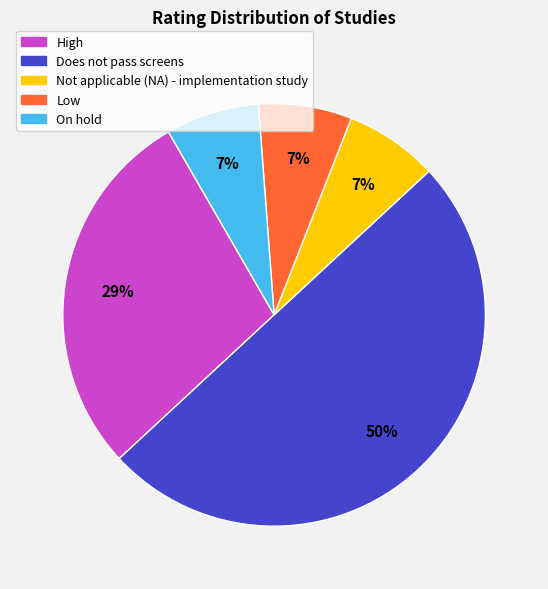

What is the ratio of the value at High to the value at Does not pass screens?

0.6